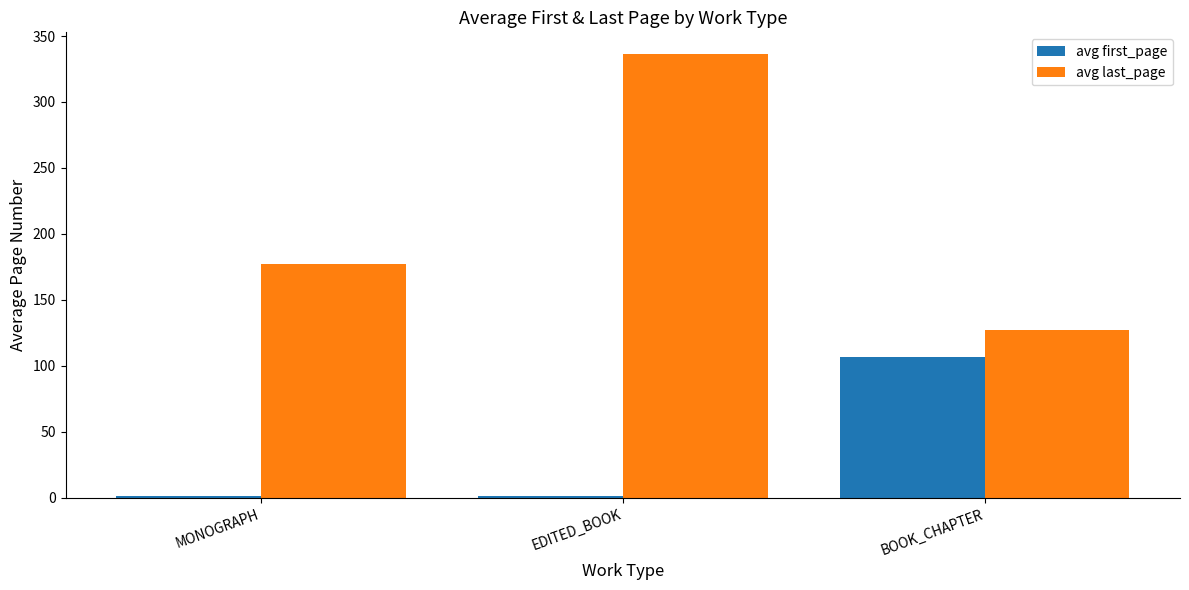

What value does the avg last_page series have at BOOK_CHAPTER?

127.0